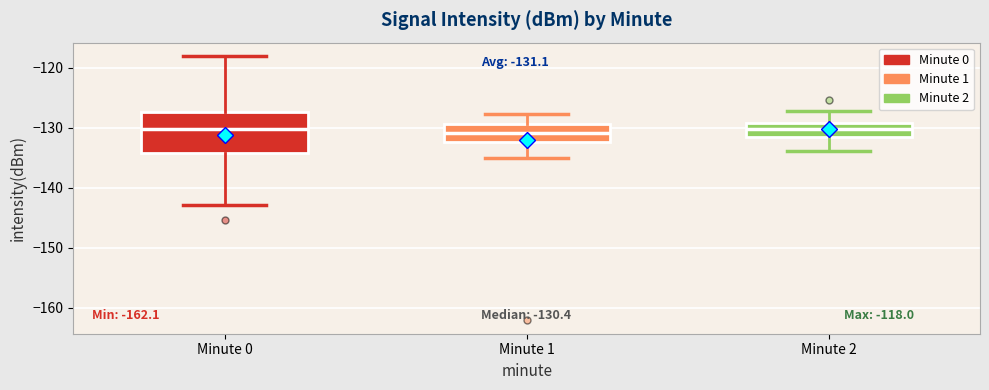

Comparing the boxes themselves (not the whiskers), which one is the tallest?

Minute 0